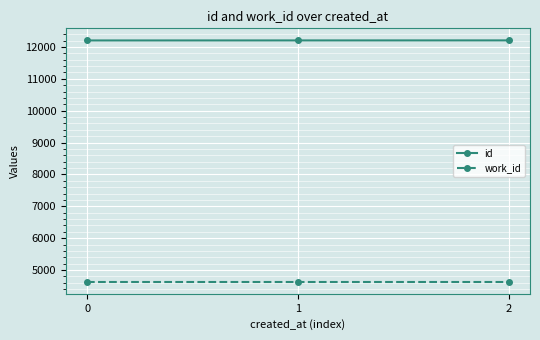

At how many categories does at least one series exceed 11560?

3